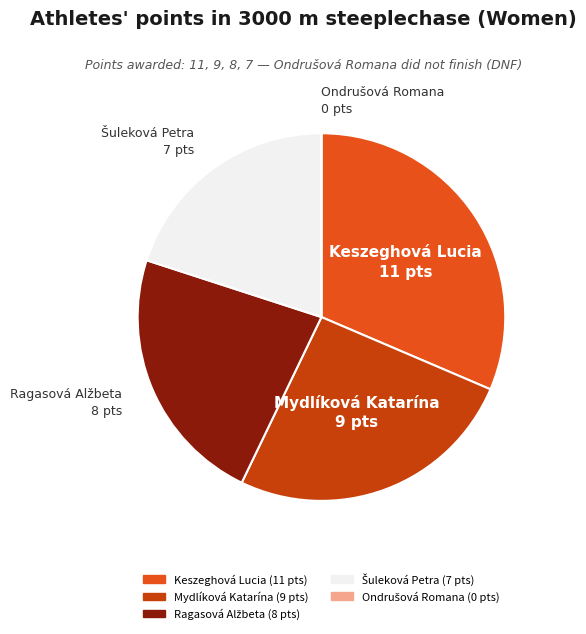

Which slice is the largest?

Keszeghová Lucia